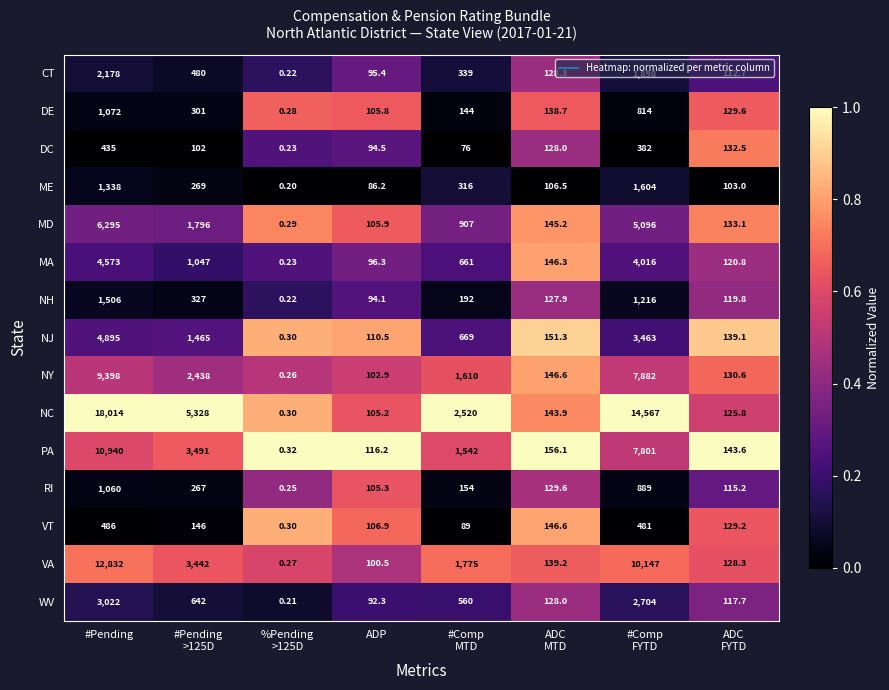

Where does the WV series first go above 560?

#Pending